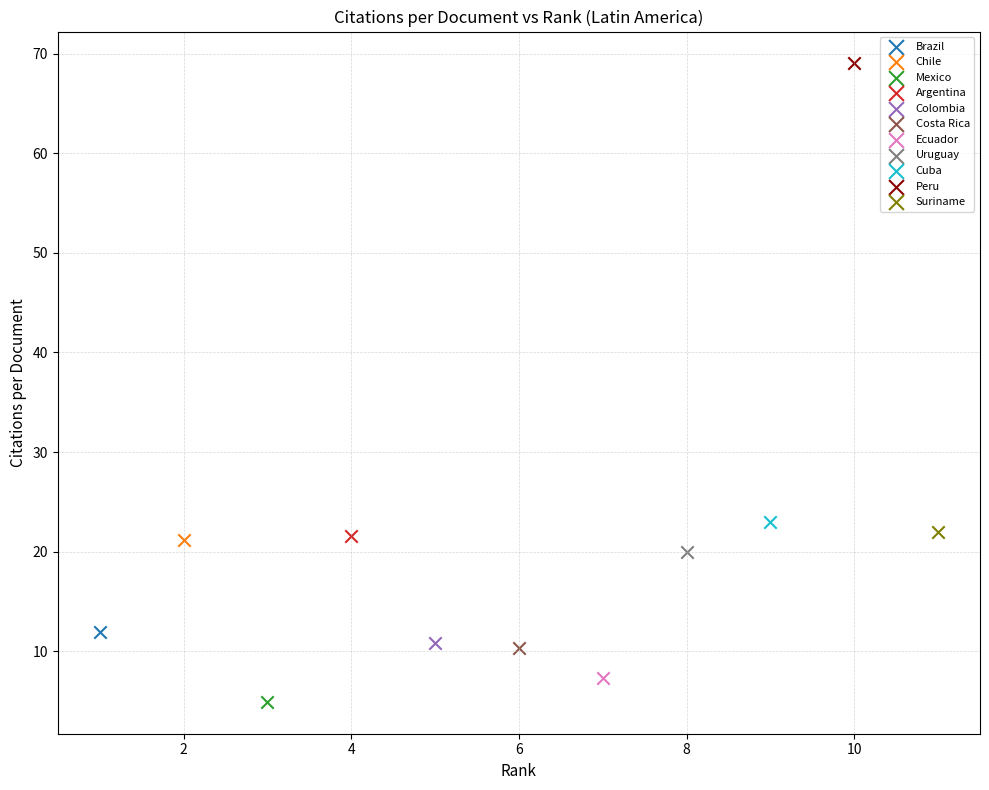

Which series contains the highest Y value?

Peru